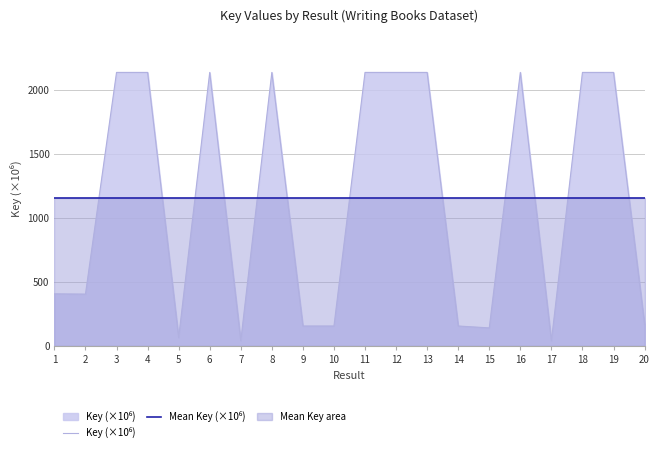

Reading left to right, transcribe all the data shown in this chart.

Key (×10⁶): 407.5	405.5	2137.7	2137.7	66.1	2137.7	41.1	2137.7	156.3	156.3	2137.7	2137.7	2137.7	156.2	141.4	2137.7	40.4	2137.7	2137.7	169.1
Mean Key (×10⁶): 1155.8	1155.8	1155.8	1155.8	1155.8	1155.8	1155.8	1155.8	1155.8	1155.8	1155.8	1155.8	1155.8	1155.8	1155.8	1155.8	1155.8	1155.8	1155.8	1155.8